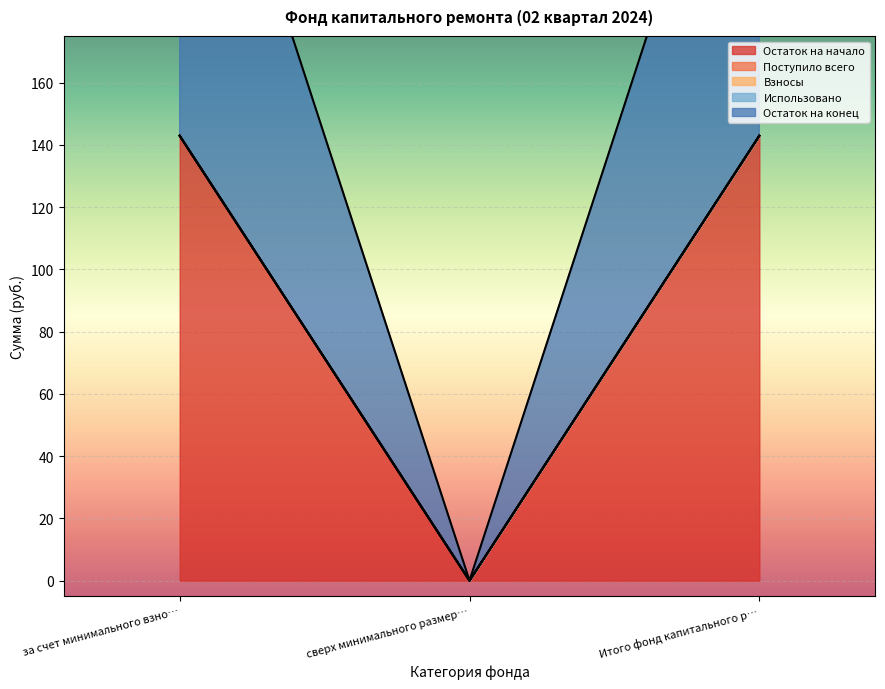

What is the spread (max minus min) of values at за счет минимального взноса?

142.9